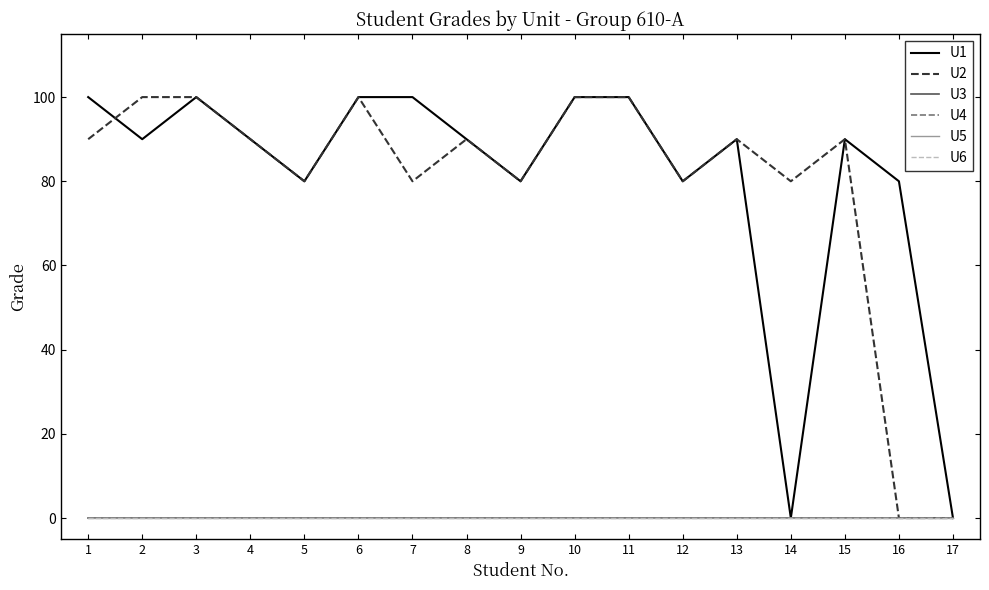

True or false: U5 and U6 cross at least once.

False